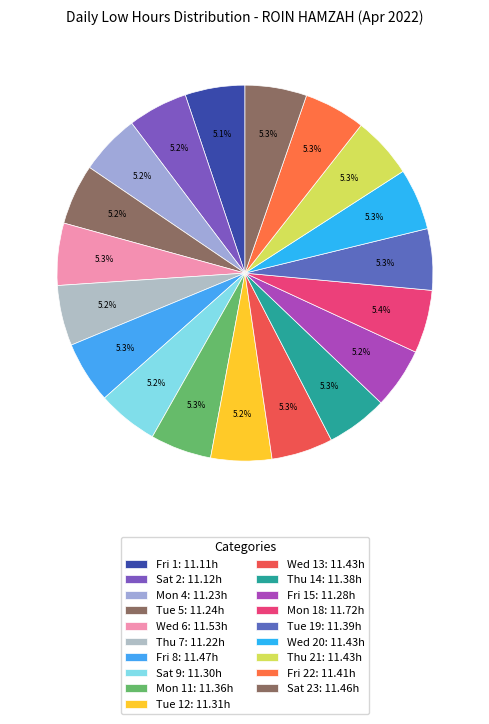

Which category has the biggest portion of the pie?

Mon 18